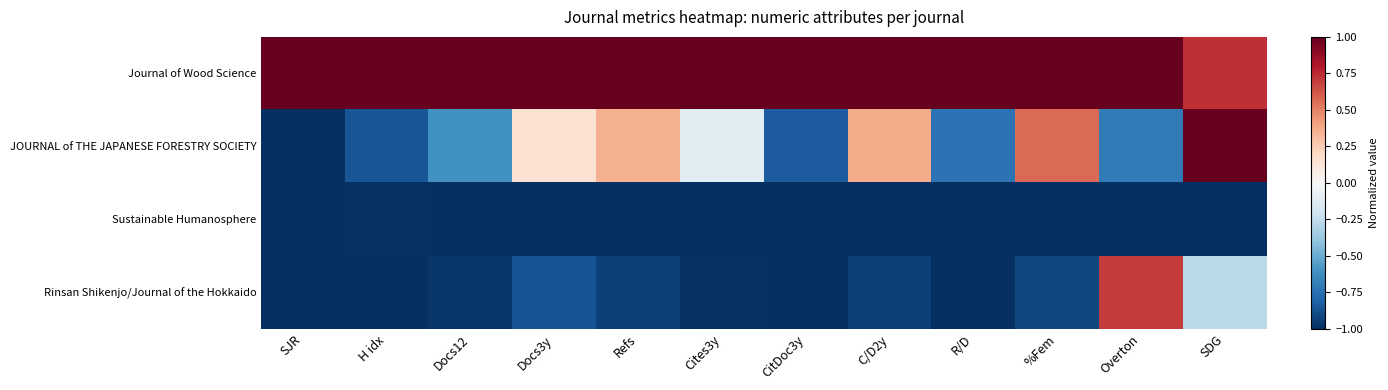

Which series has the widest spread of values?

JOURNAL of THE JAPANESE FORESTRY SOCIETY